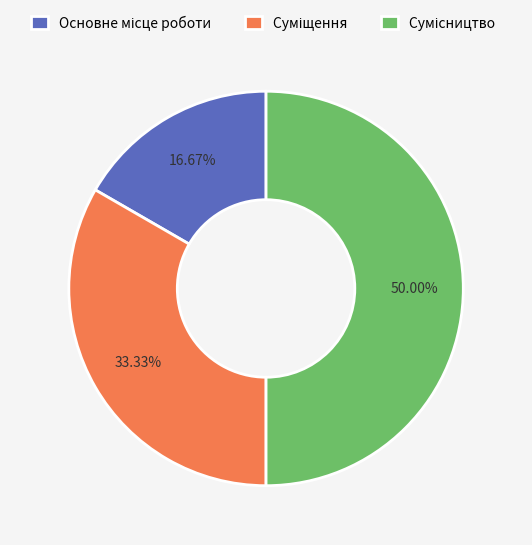

What percentage is the Основне місце роботи slice, to the nearest percent?

17%